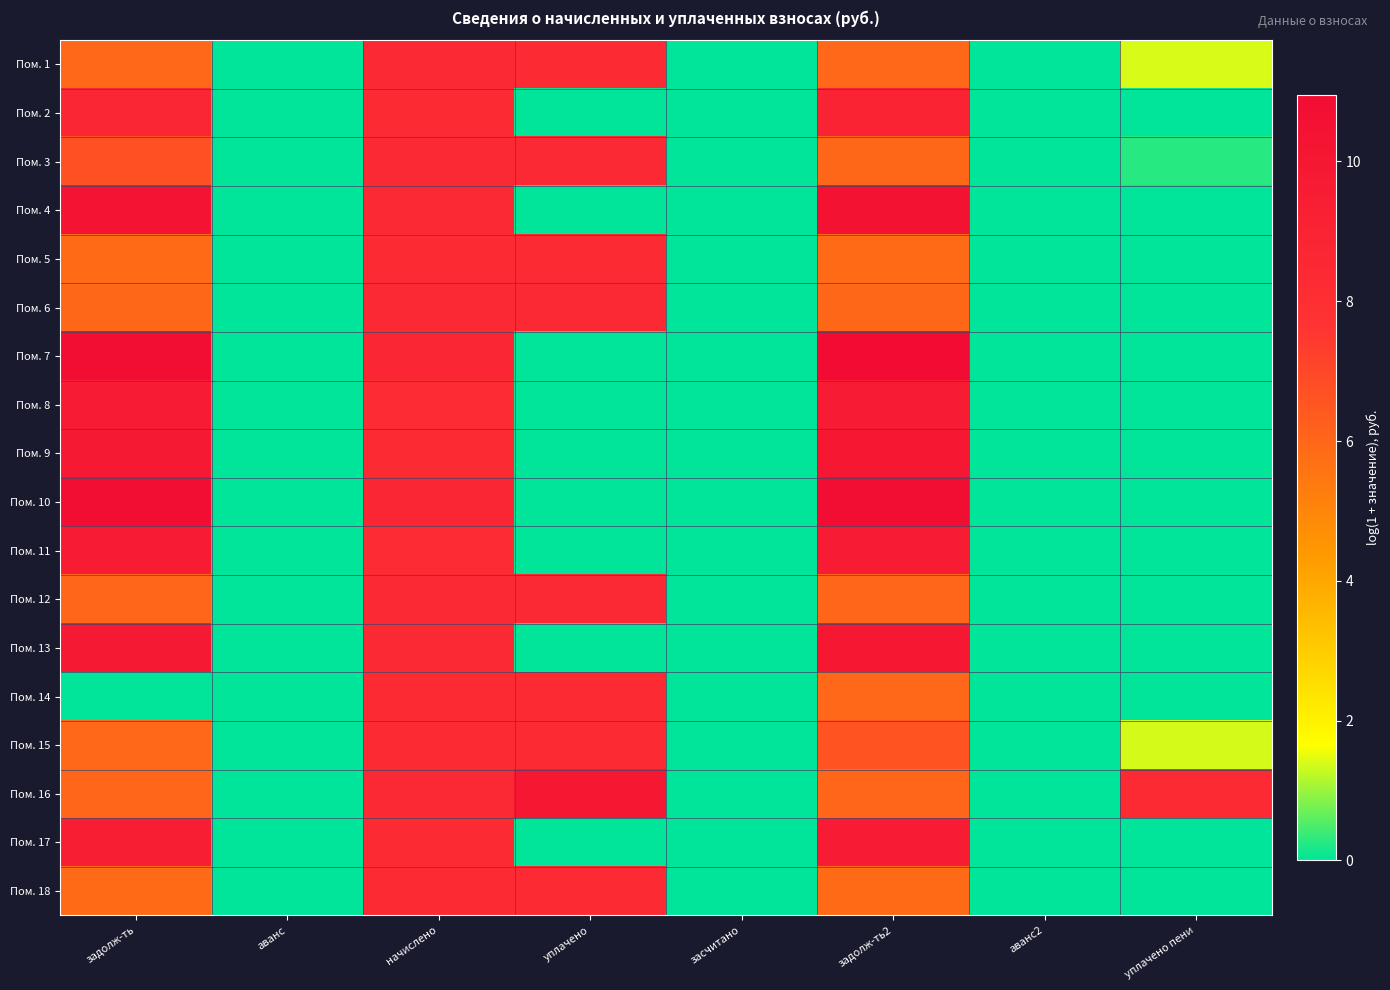

At which category is the sum across all series the highest?

начислено